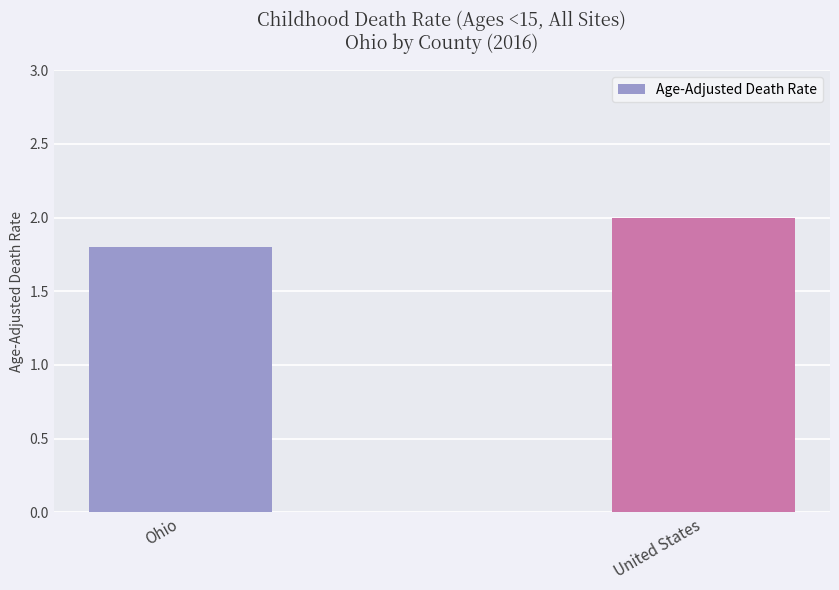

What is the minimum value shown in the chart?

1.8